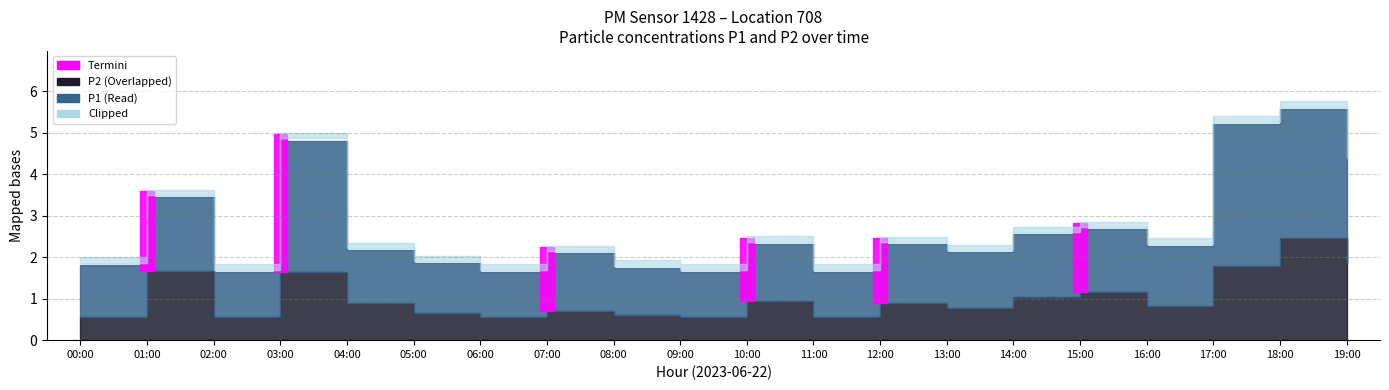

Rank the series at 15:00 from lowest to highest value.

P2, P1